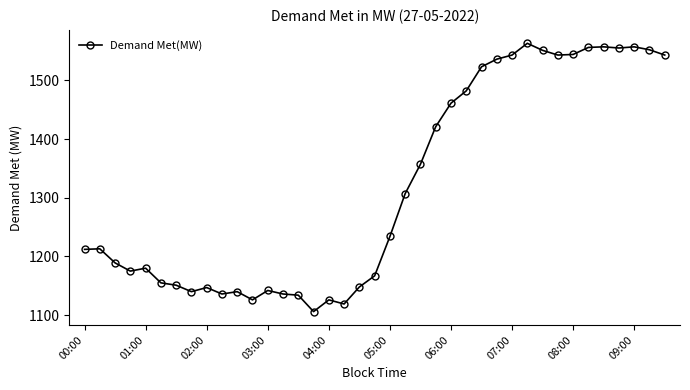

What is the value of the 5th point from the left?

1180